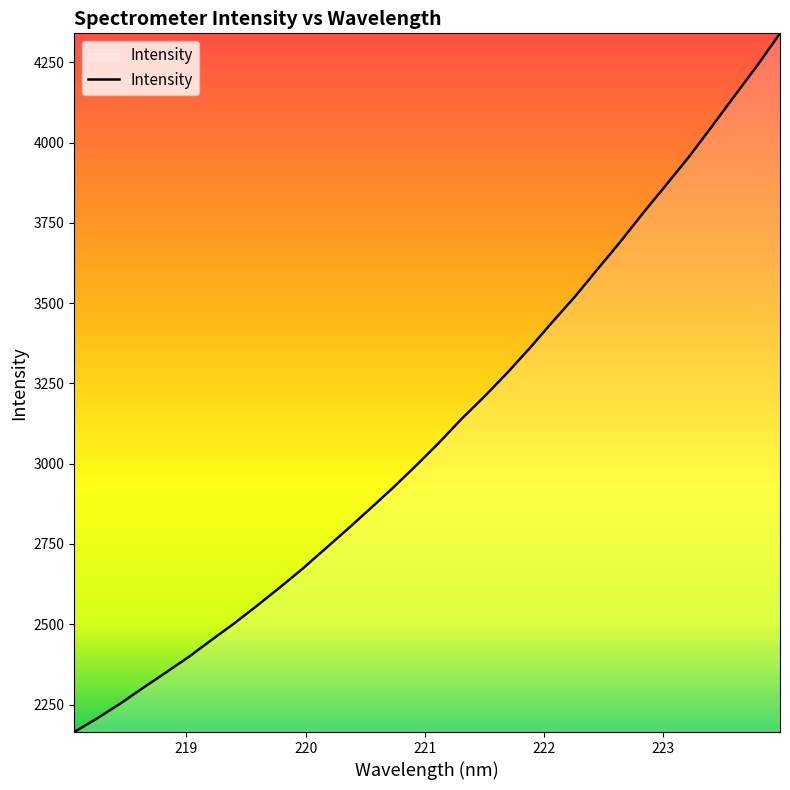

What is the maximum value shown in the chart?

4340.6